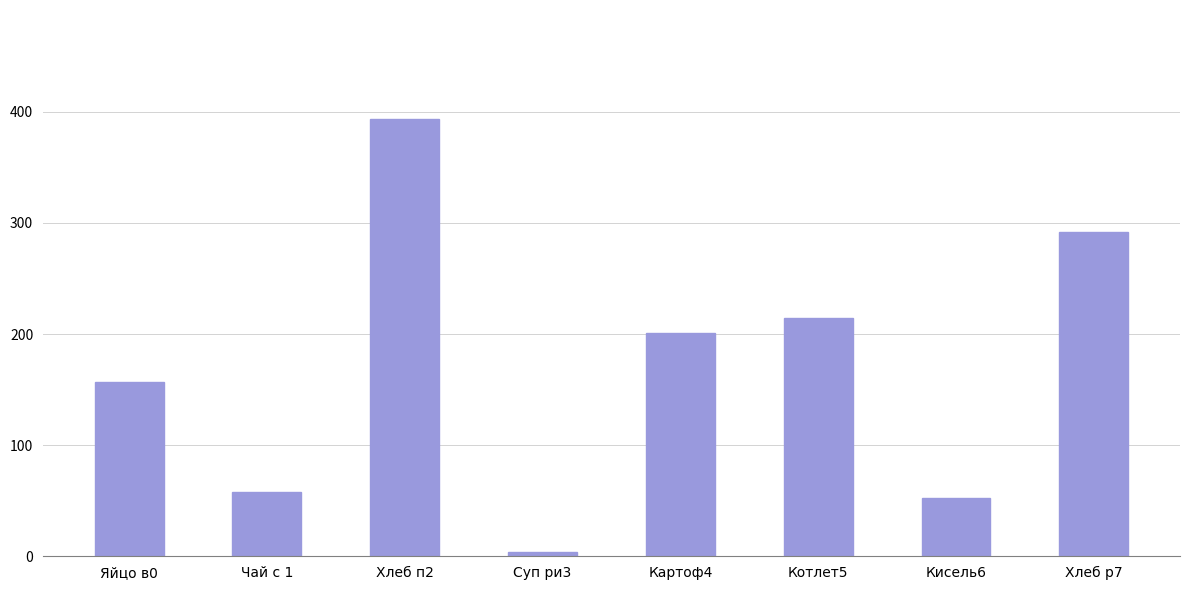

How many data points does each series have?

8